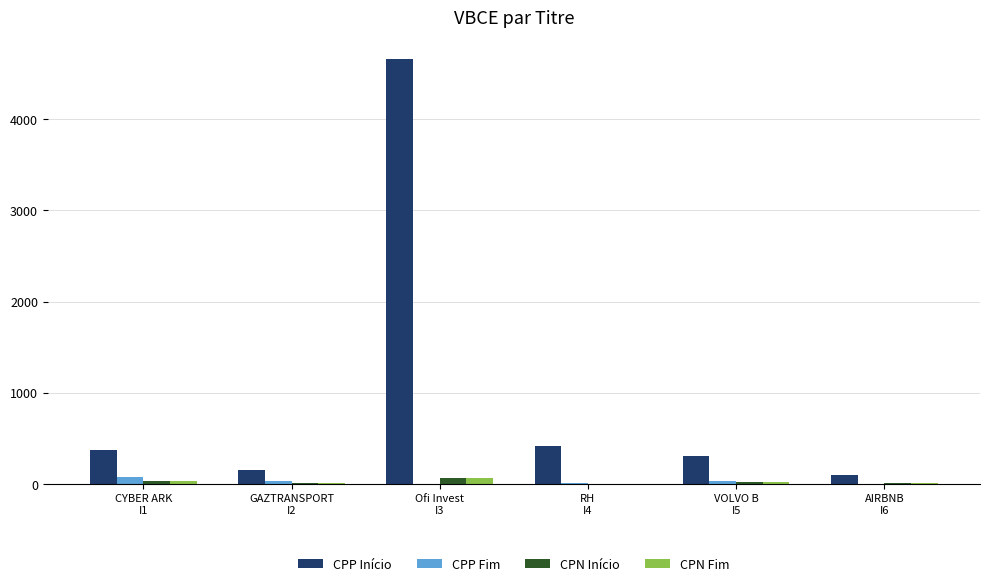

What is the sum of the CPN Fim values at GAZTRANSPORT
I2 and Ofi Invest
I3?

80.6